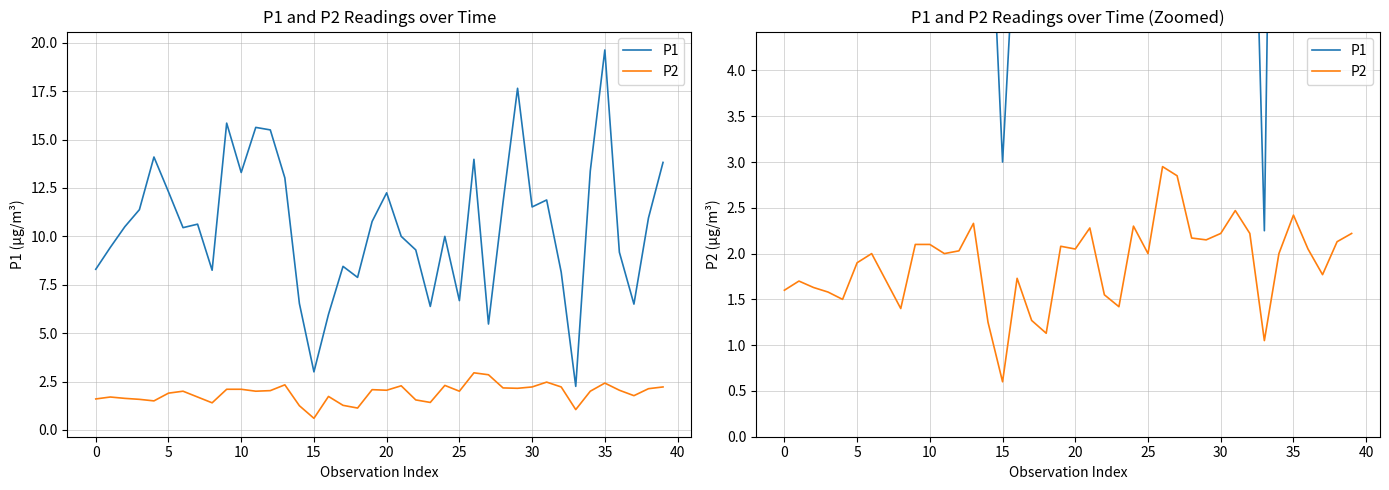

What are all the series names shown in the legend?

P1, P2